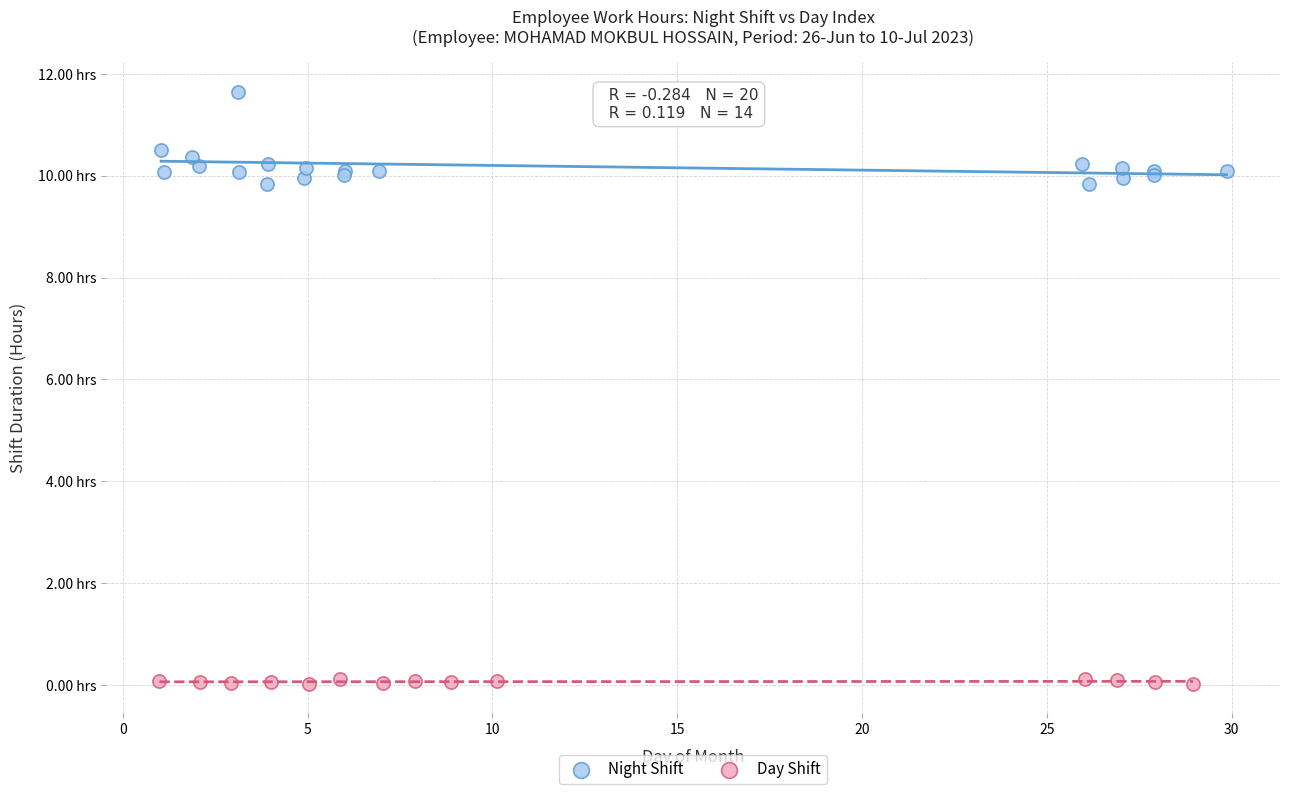

Which series reaches the maximum Y coordinate?

Night Shift